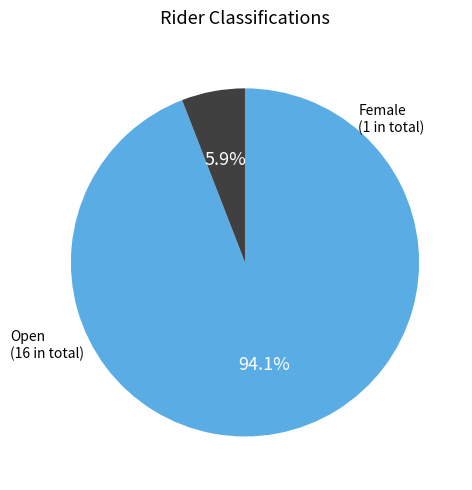

Is there a majority slice in this chart?

Yes